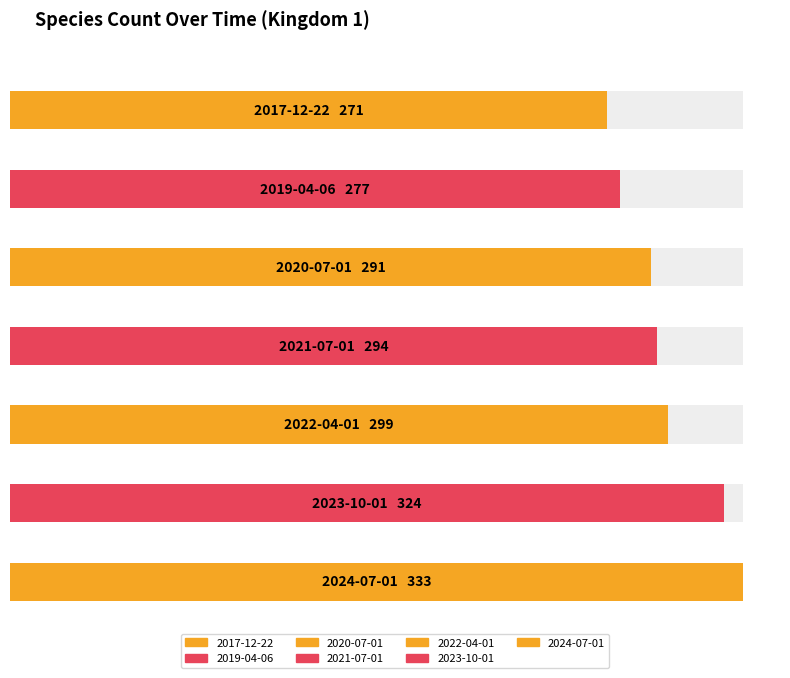

The value of Maximum utilization at 2022-04-01 is 163. True or false?

False